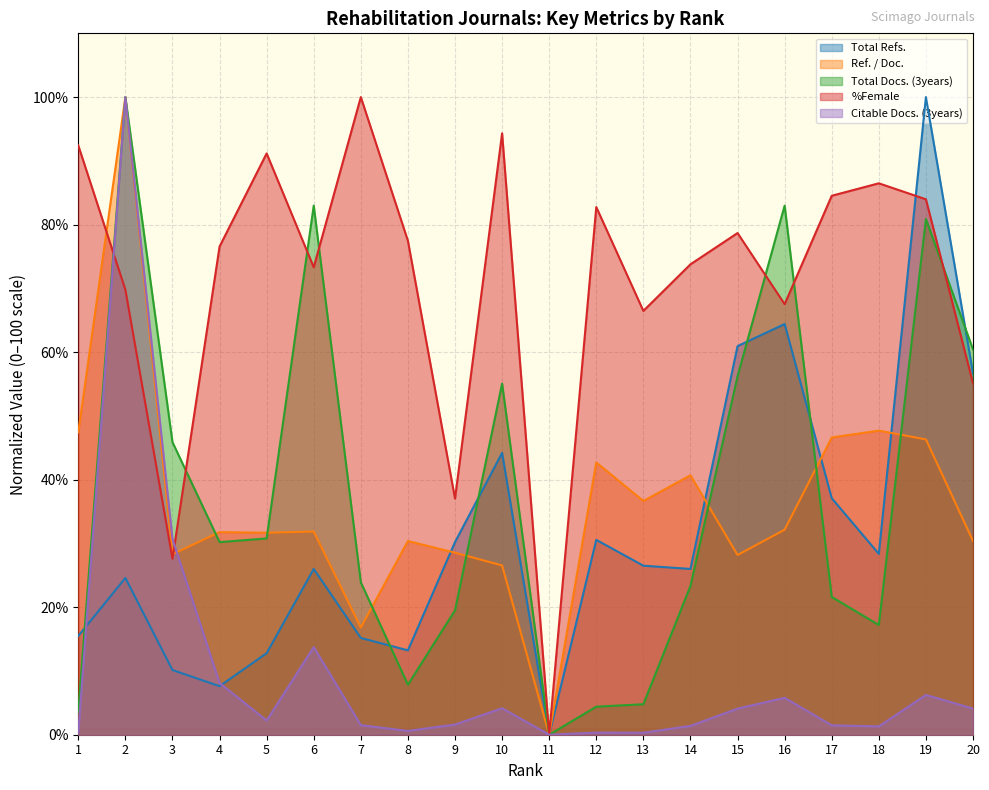

What is the maximum value for %Female?

100.0